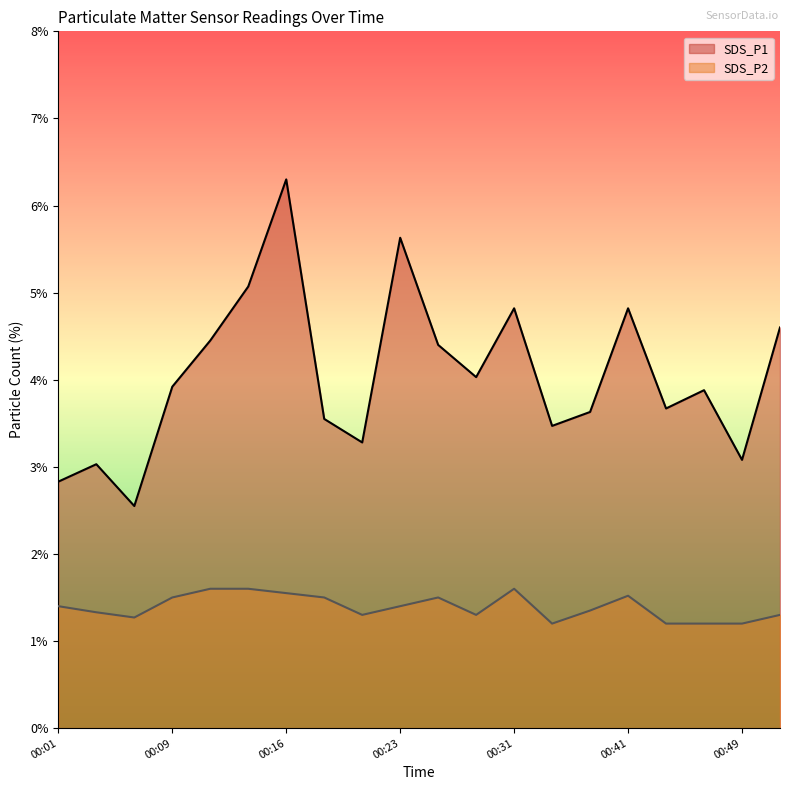

How many interior local peaks does the SDS_P2 series have?

3